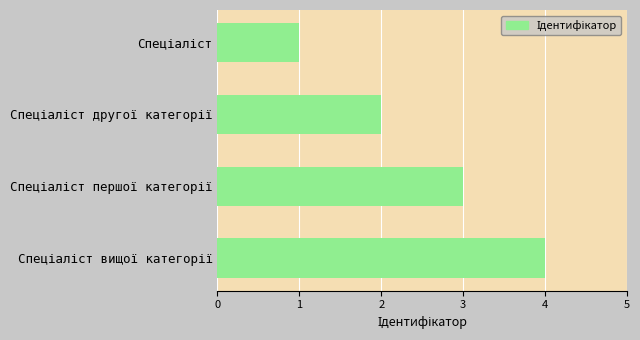

What is the greatest value displayed?

4